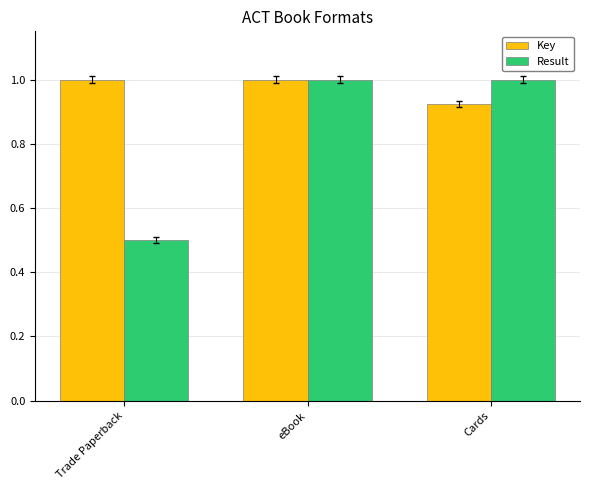

What is the minimum value shown in the chart?

0.5